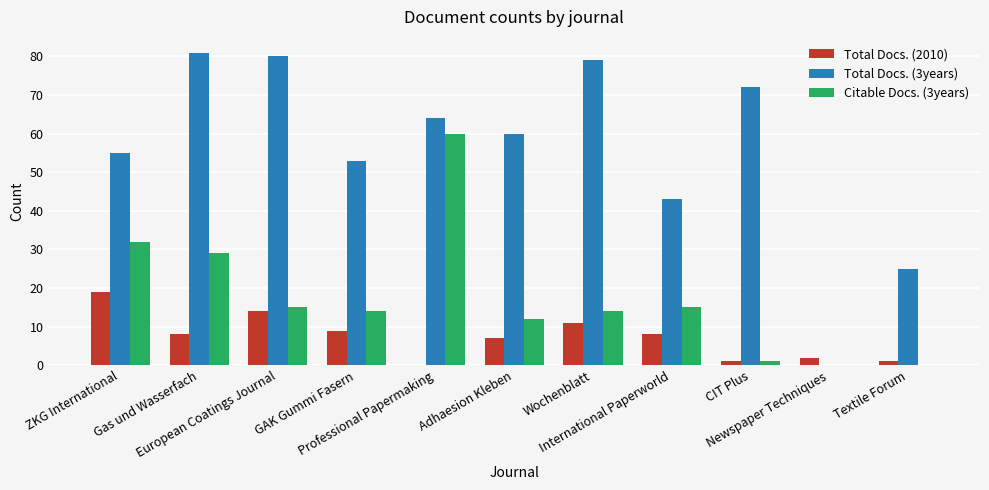

How many groups of bars are there?

11